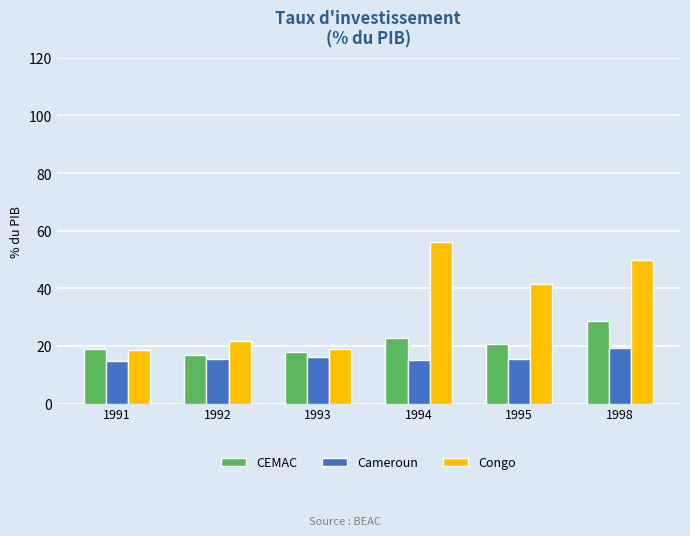

What is the difference between the maximum and second lowest values in the Congo series?

36.9